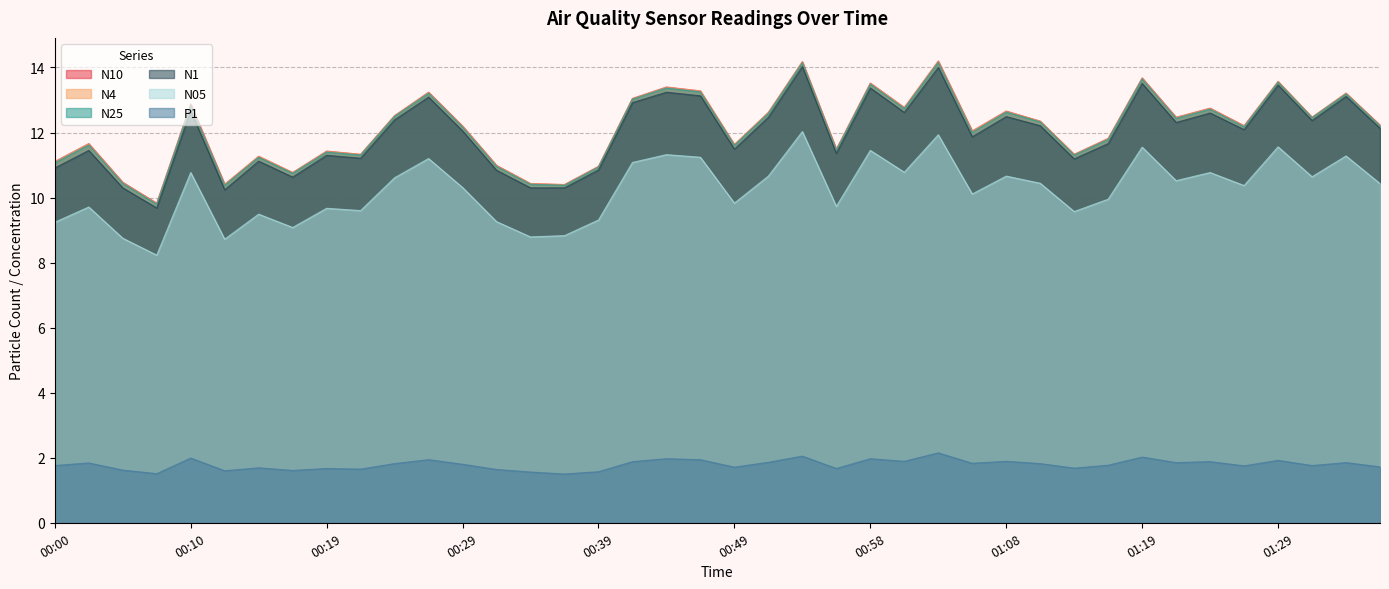

Where is the first local minimum for N25?

00:07